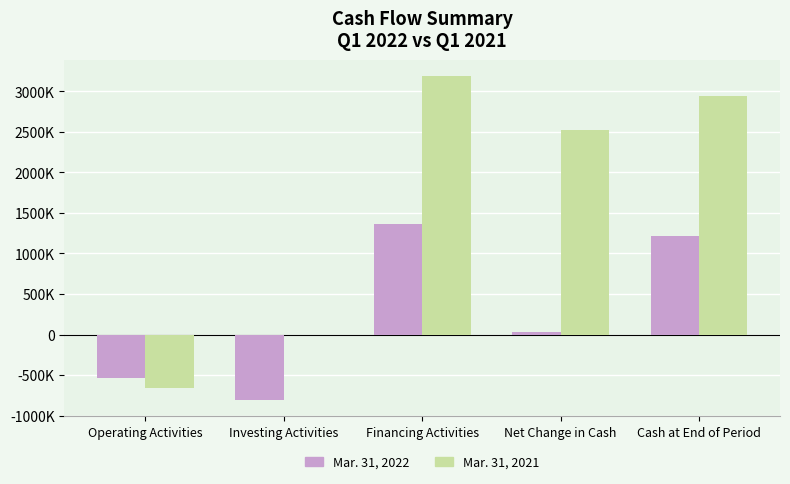

What are all the series names shown in the legend?

Mar. 31, 2022, Mar. 31, 2021